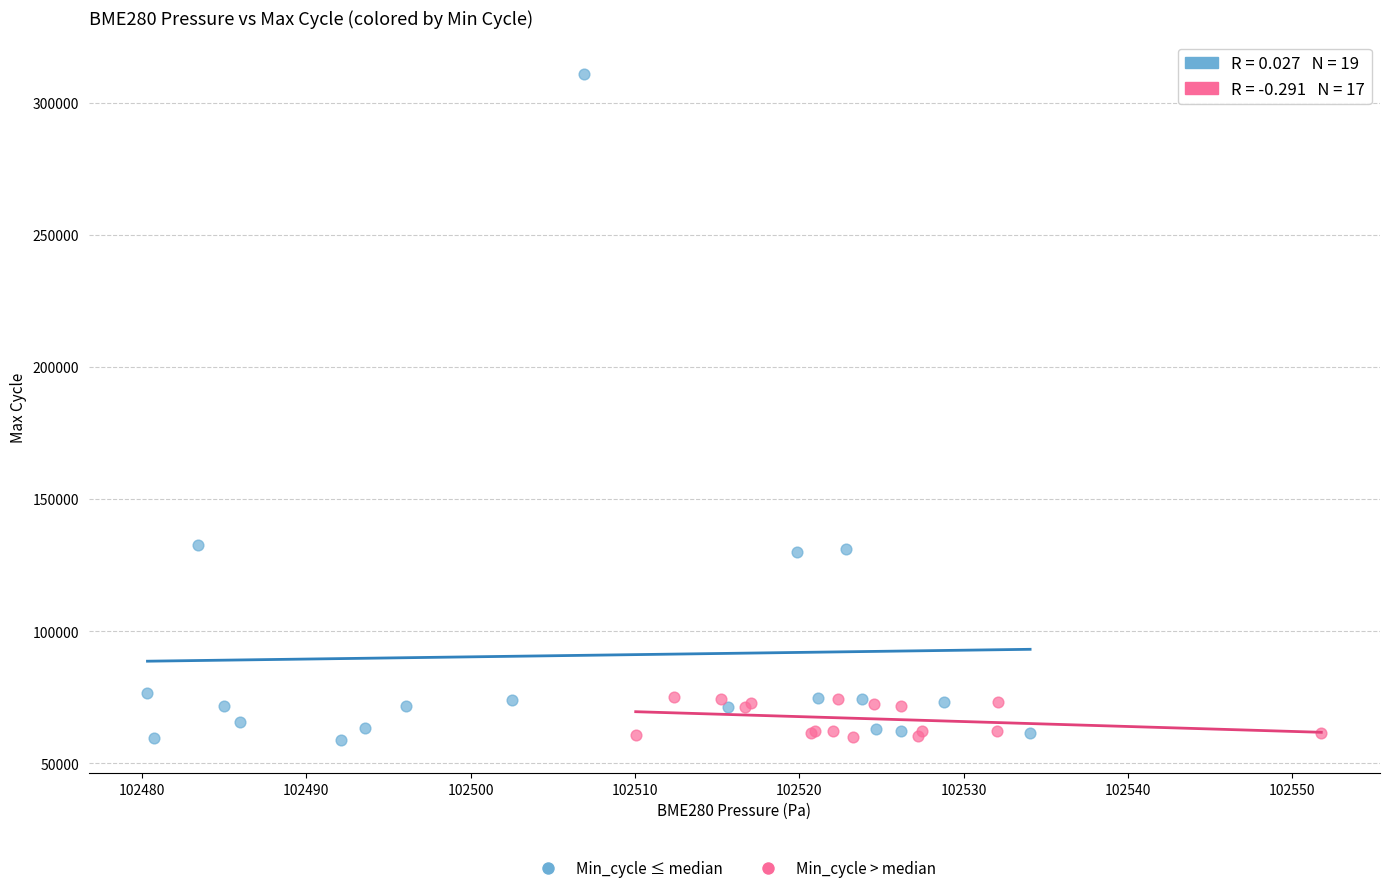

Which series has the largest Y range (max minus min)?

Min_cycle ≤ median